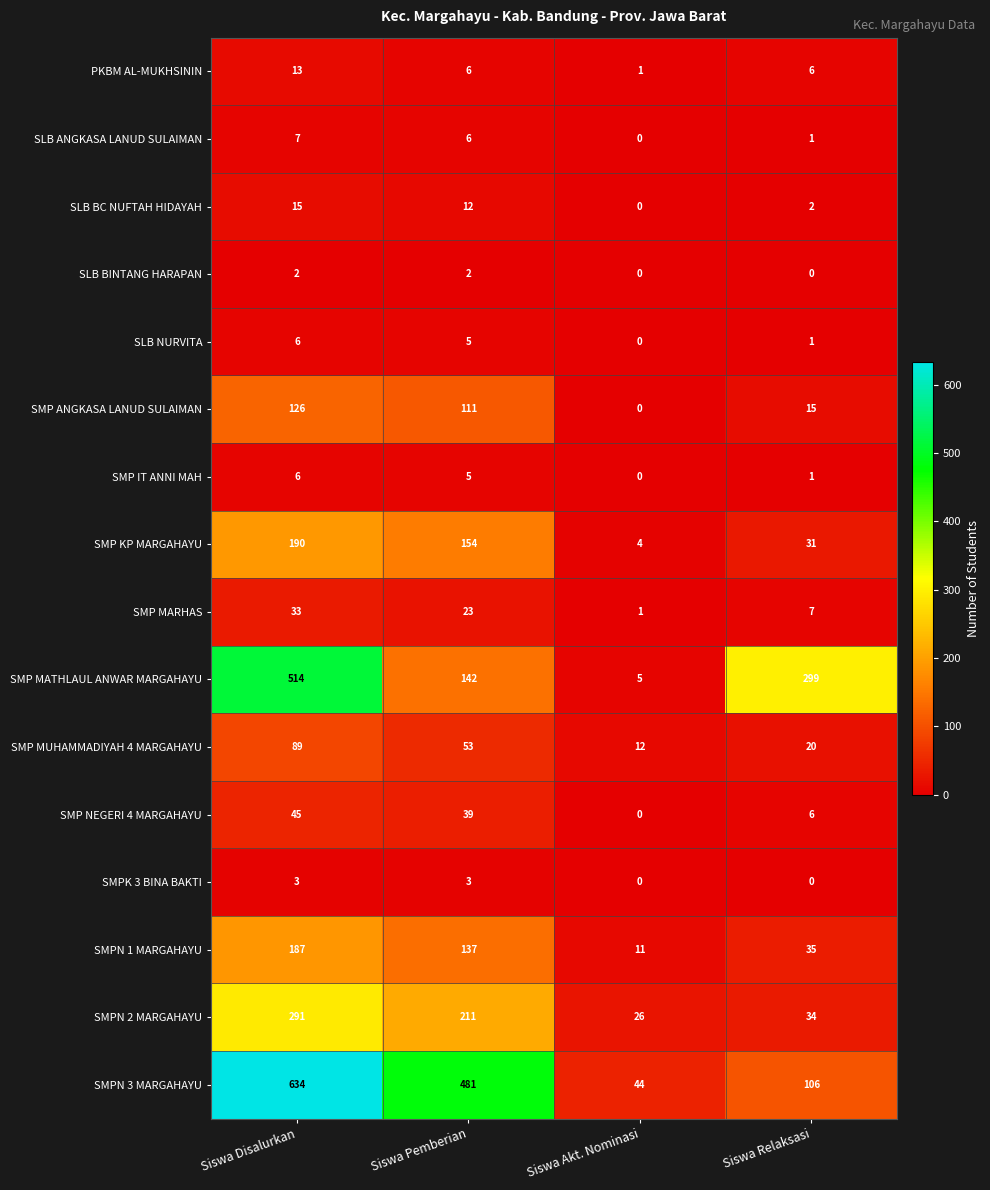

Which series has the largest range (max minus min)?

SMPN 3 MARGAHAYU